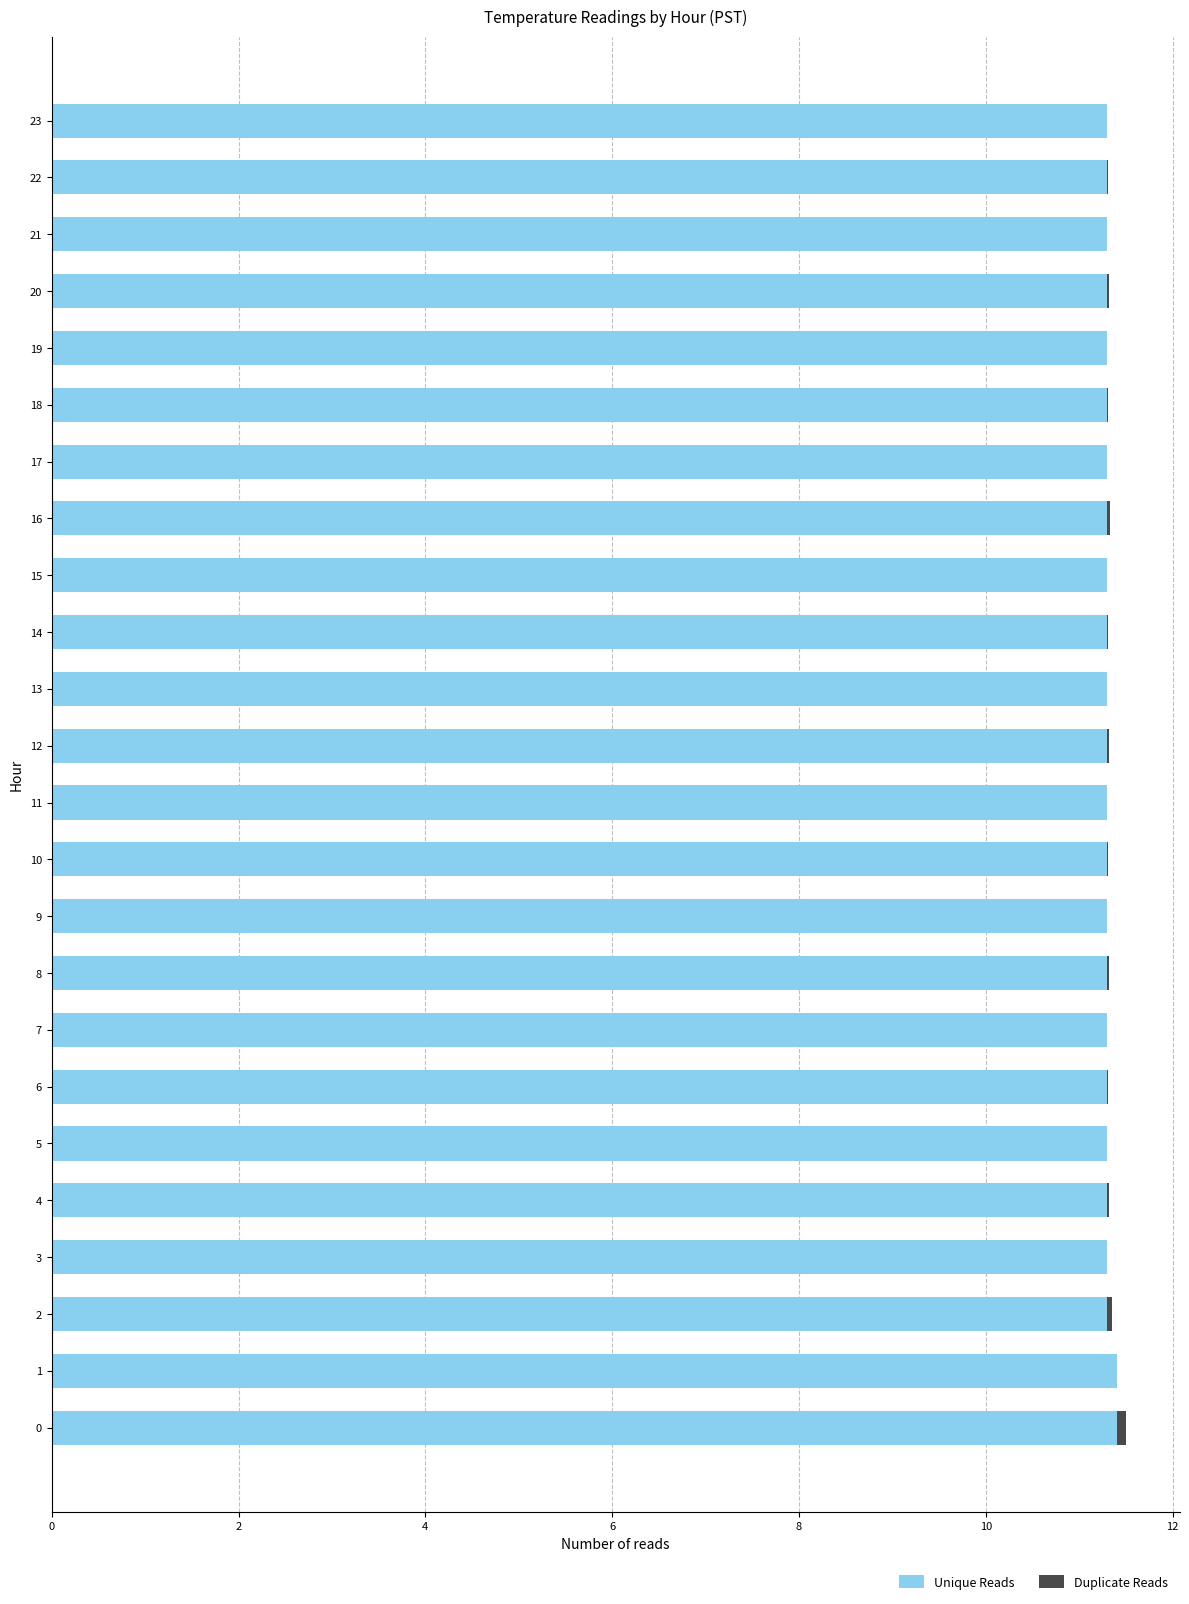

What is the sum of all Unique Reads values?

271.4